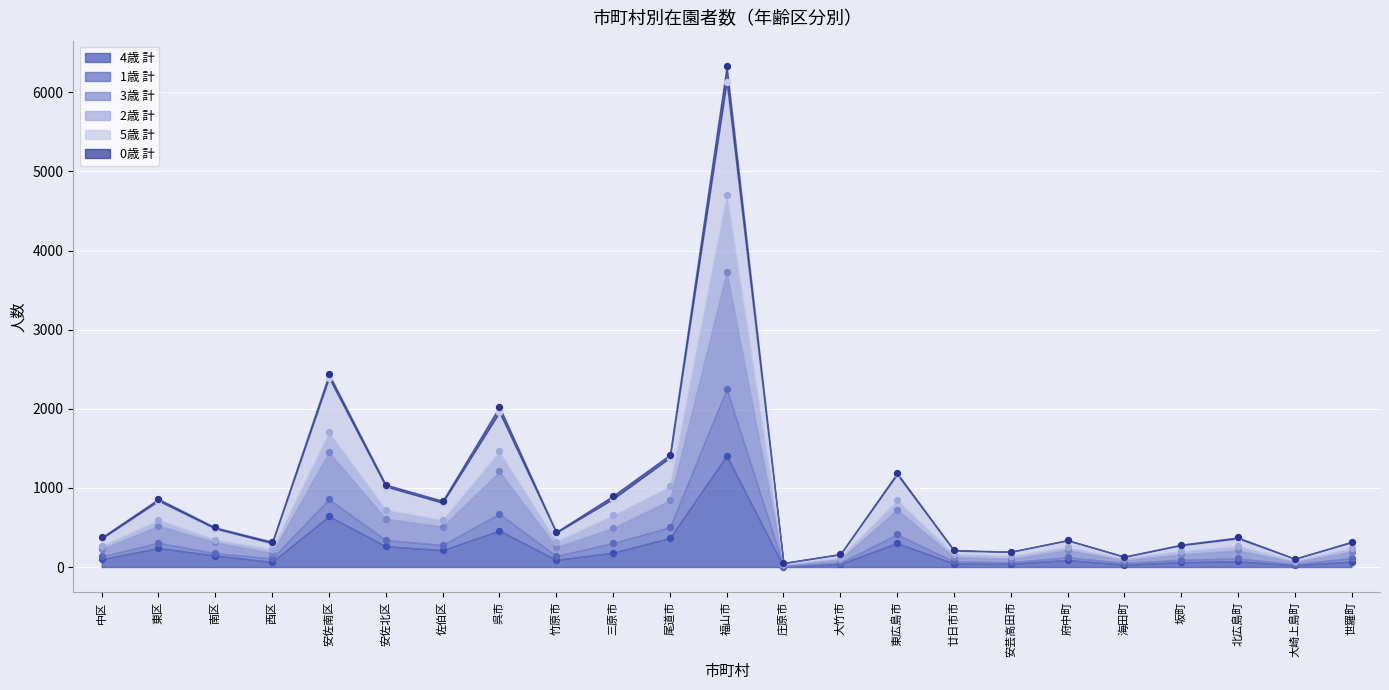

Is the value of 1歳 計 at 西区 greater than the value of 4歳 計 at 東広島市?

No